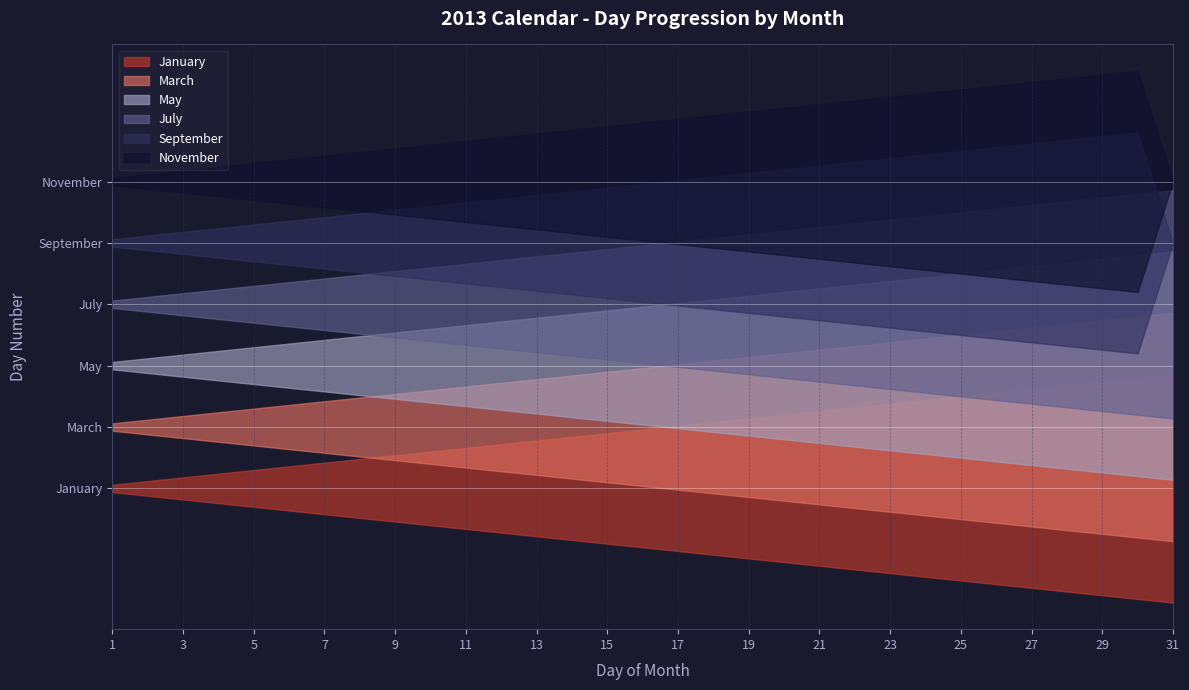

Which series changed the most between 5 and 23?

January